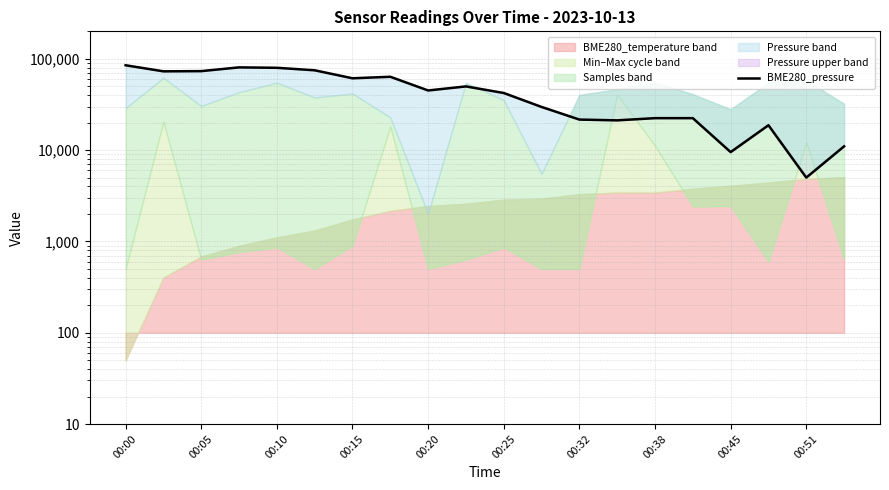

Is it true that the value at 00:10 is 50509.0?

False